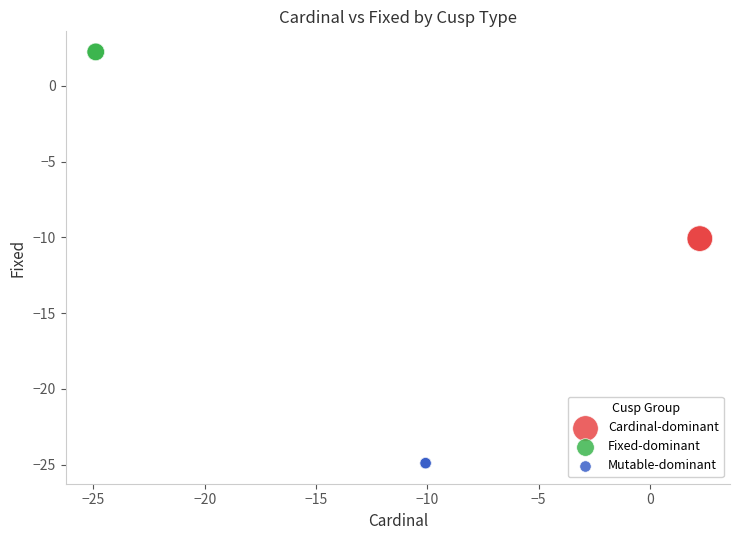

Which series contains the lowest Y value?

Mutable-dominant